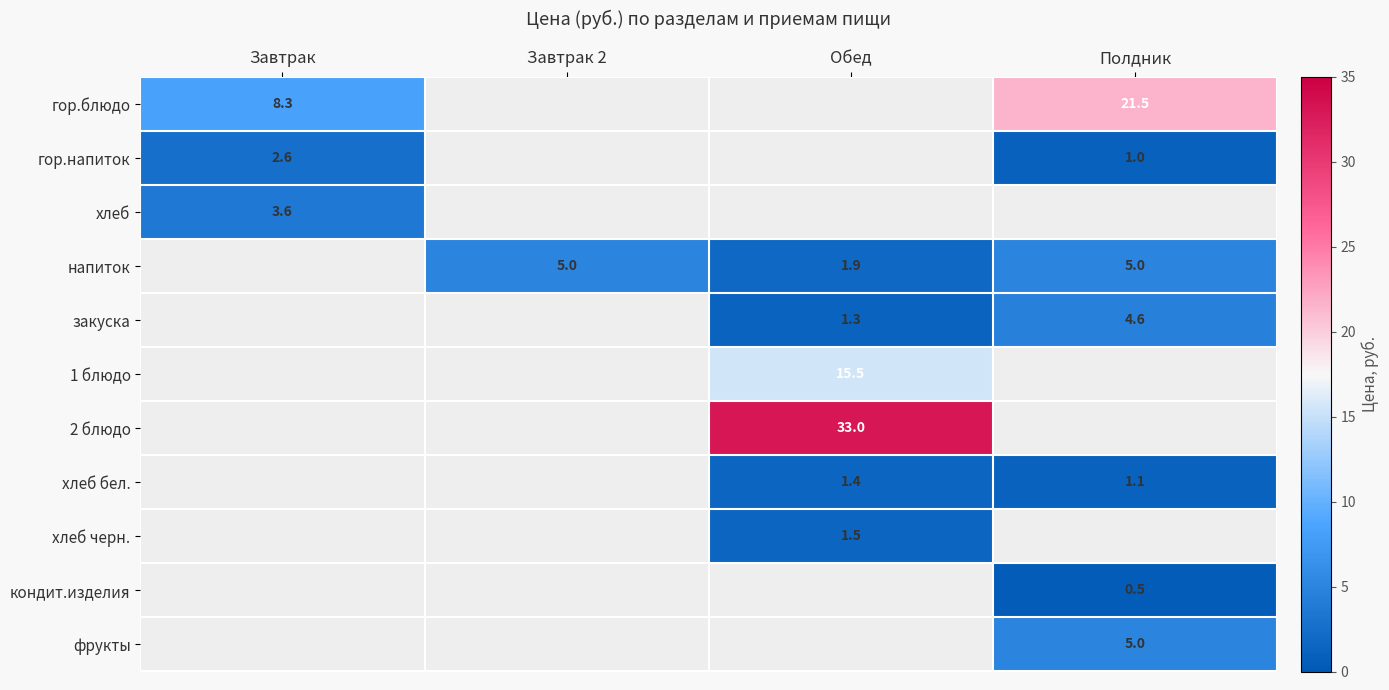

The value of 2 блюдо at Обед is 53.5. True or false?

False